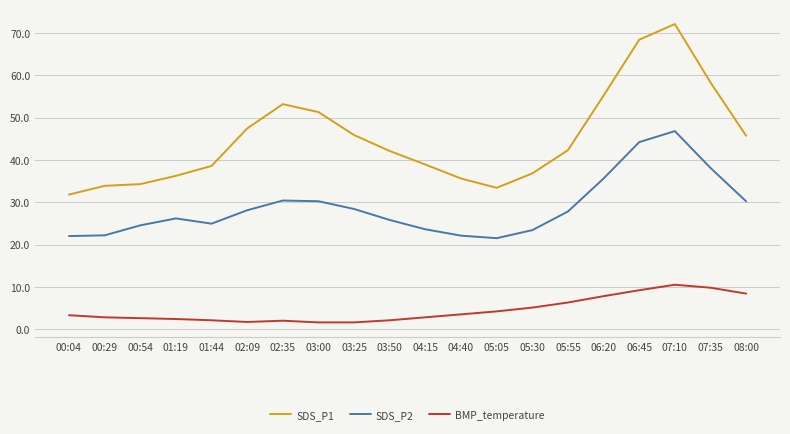

What is the difference between the SDS_P1 values at 05:30 and 03:25?

9.1